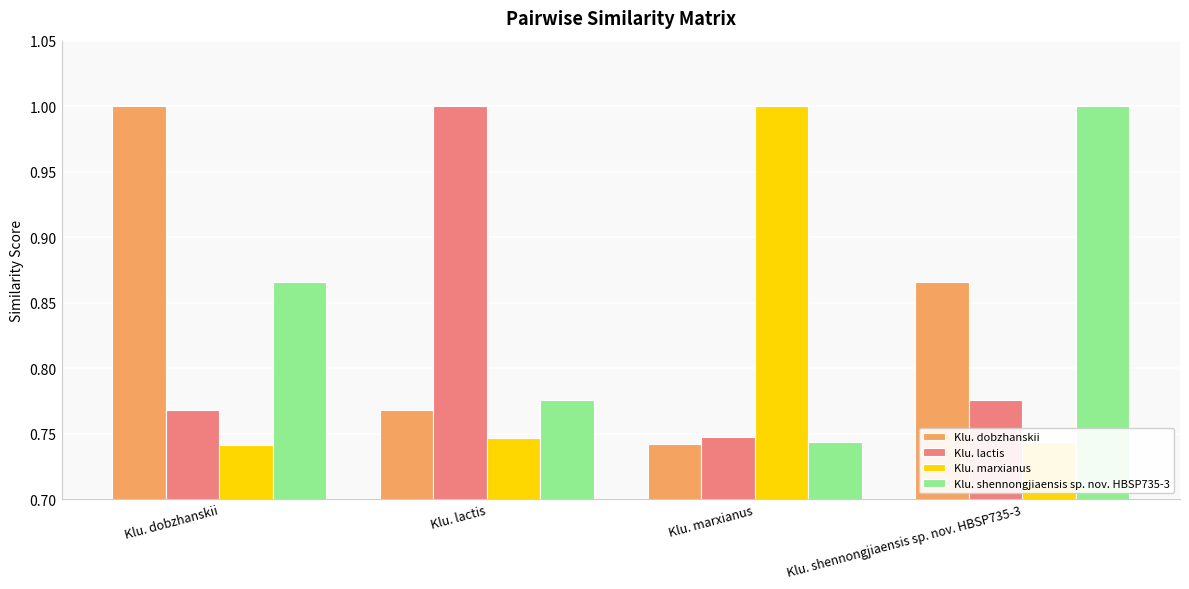

What are all the series names shown in the legend?

Klu. dobzhanskii, Klu. lactis, Klu. marxianus, Klu. shennongjiaensis sp. nov. HBSP735-3